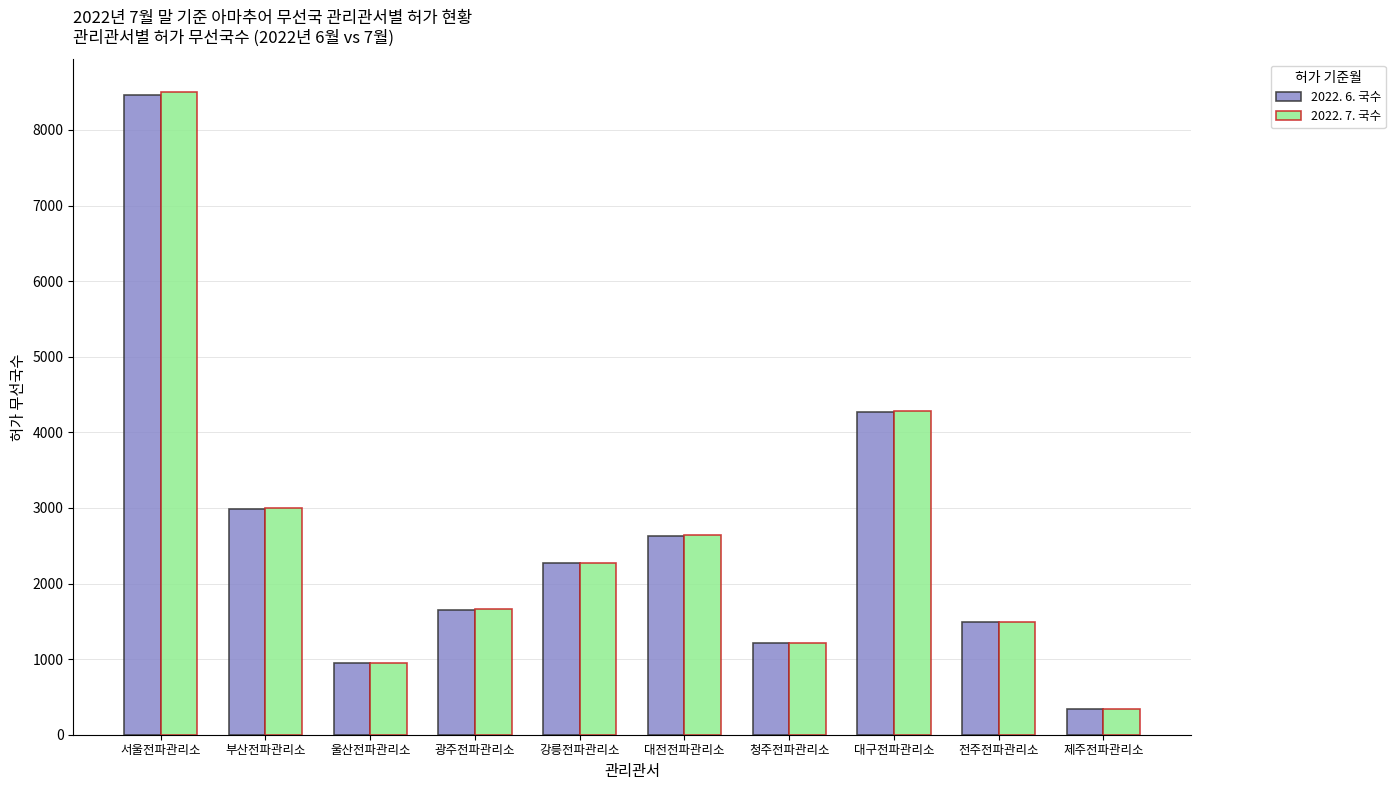

What is the total value across all series at 부산전파관리소?

5983